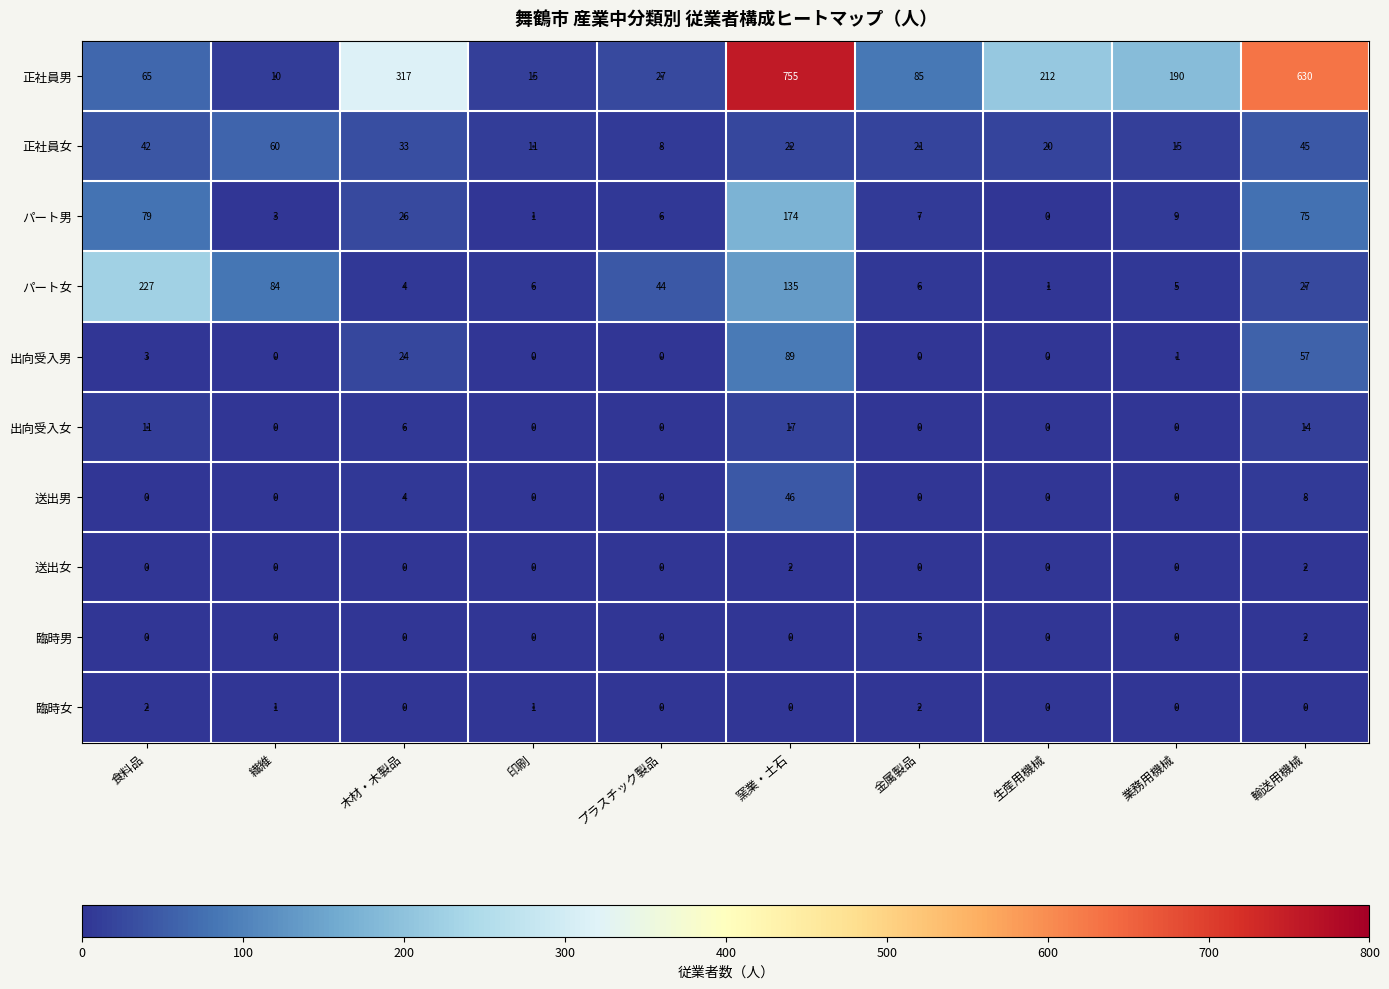

At which category is the sum across all series the highest?

窯業・土石